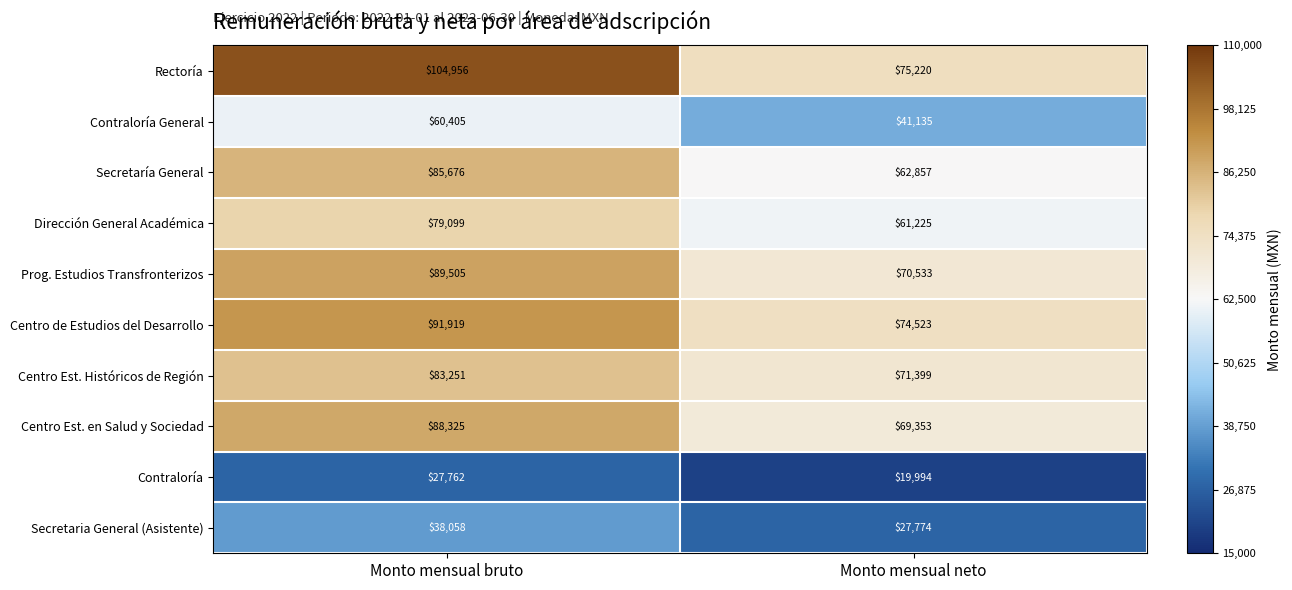

Is the value of Centro Est. Históricos de Región at Monto mensual bruto greater than the value of Secretaría General at Monto mensual bruto?

No